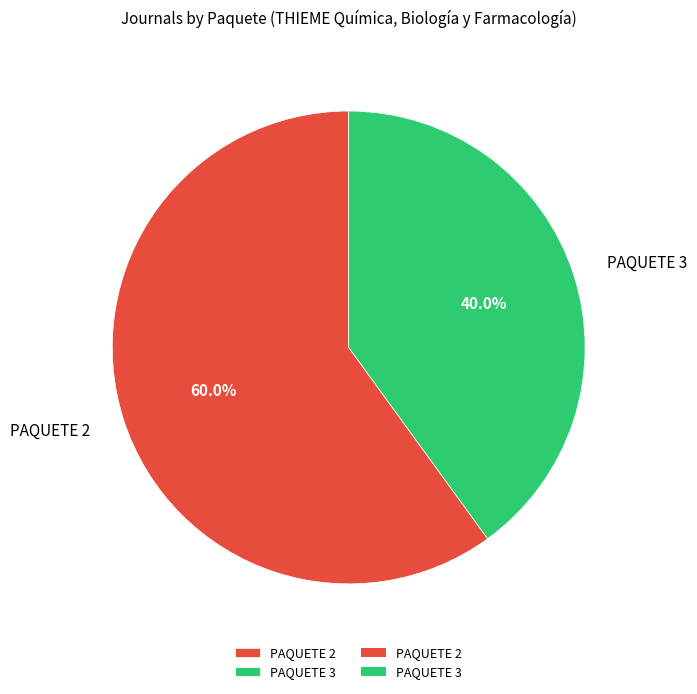

The PAQUETE 2 slice represents 55% of the pie. True or false?

False